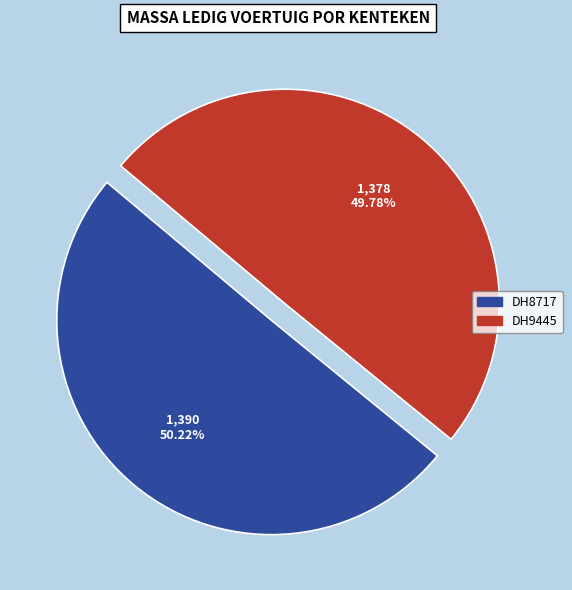

Approximately how many times larger is the value at DH9445 compared to DH8717?

1.0